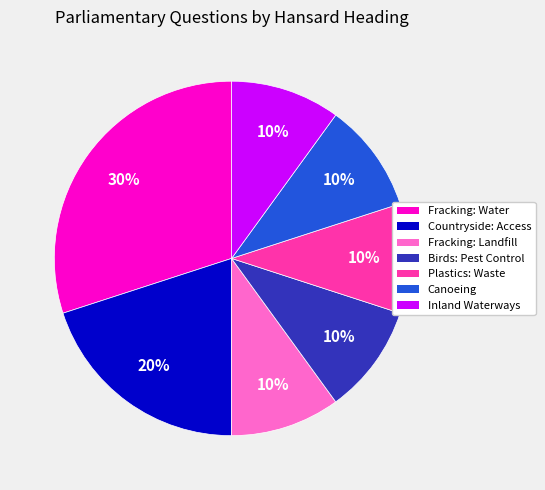

Combined, do Canoeing and Inland Waterways account for over 50%?

No